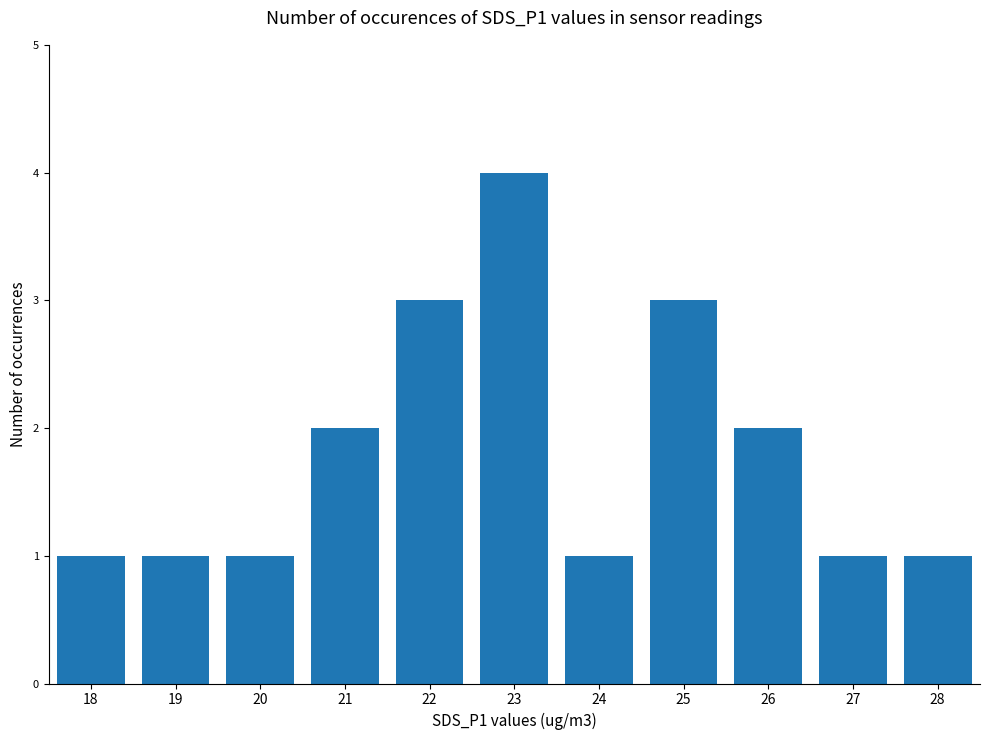

What is the sum of all values?

20